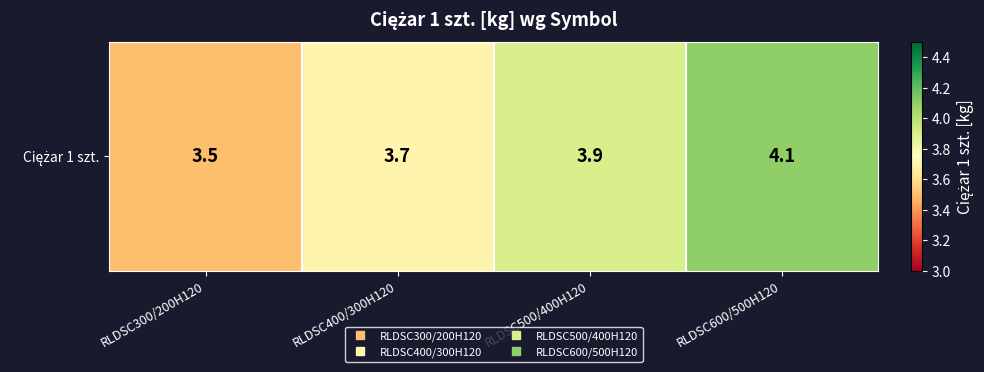

Approximately how many times larger is the value at RLDSC300/200H120 compared to RLDSC500/400H120?

0.9